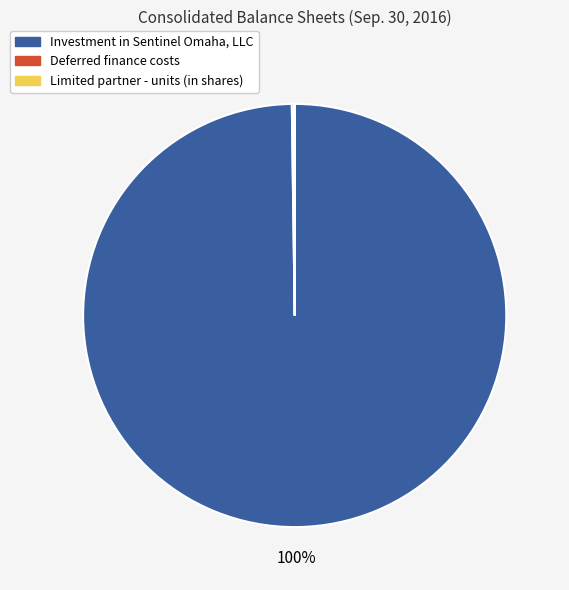

Which slice is the largest?

Investment in Sentinel Omaha, LLC